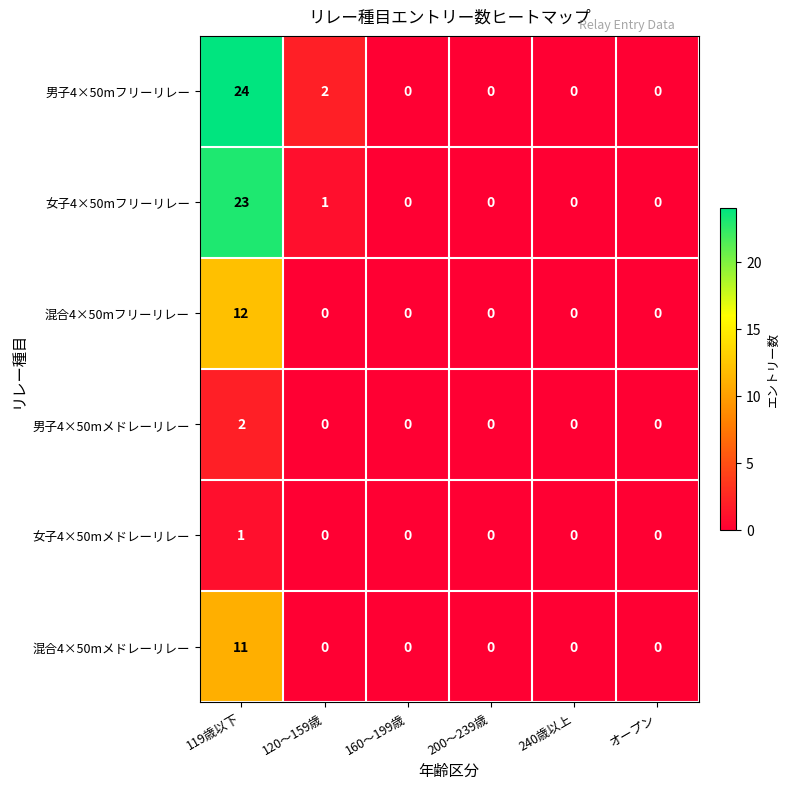

How many data points in 混合4×50mメドレーリレー are above 0?

1